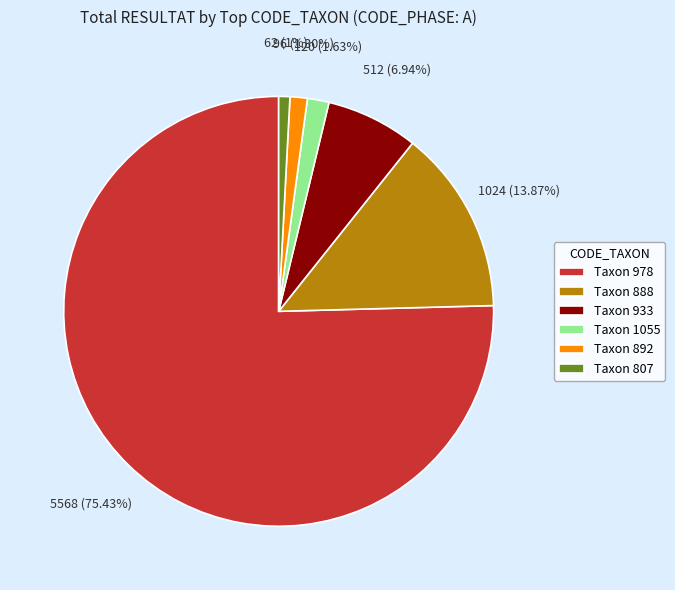

How many segments does this pie chart have?

6